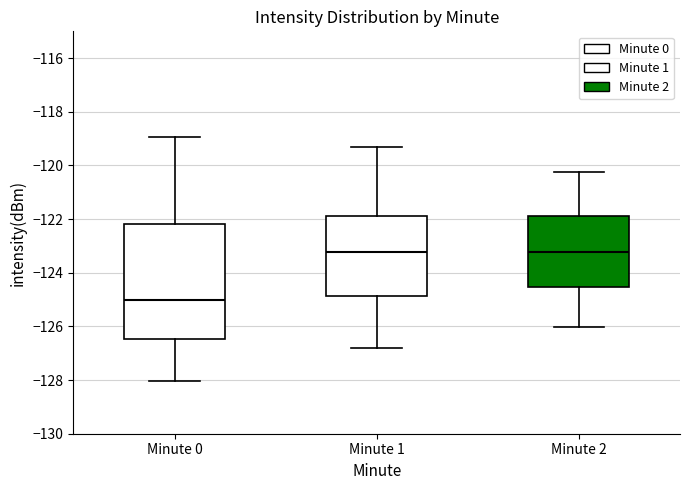

Comparing the boxes themselves (not the whiskers), which one is the tallest?

Minute 0